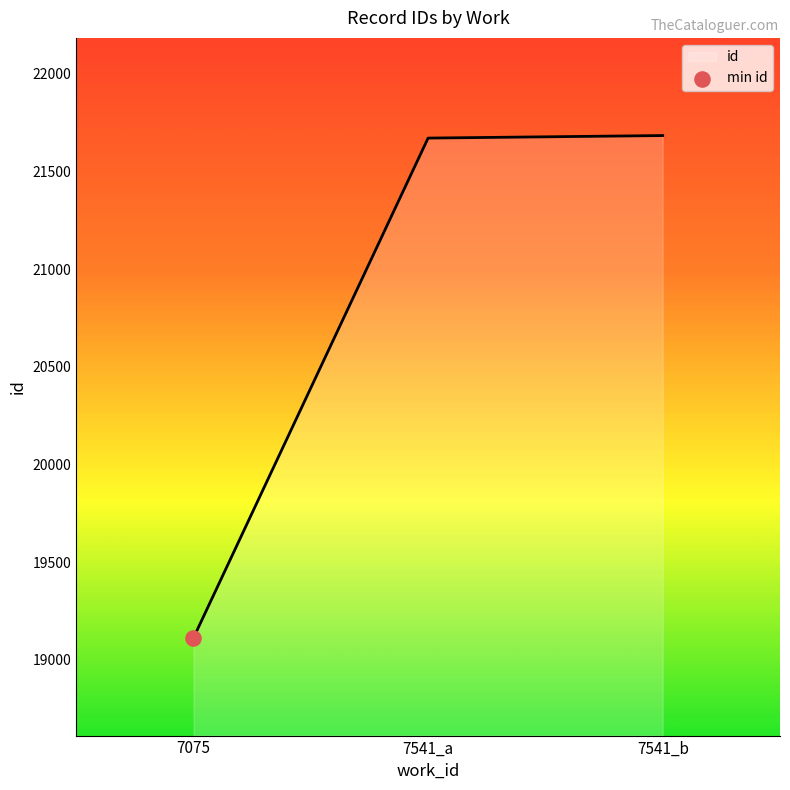

What is the change in value from 7075 to 7541_a?

+2559